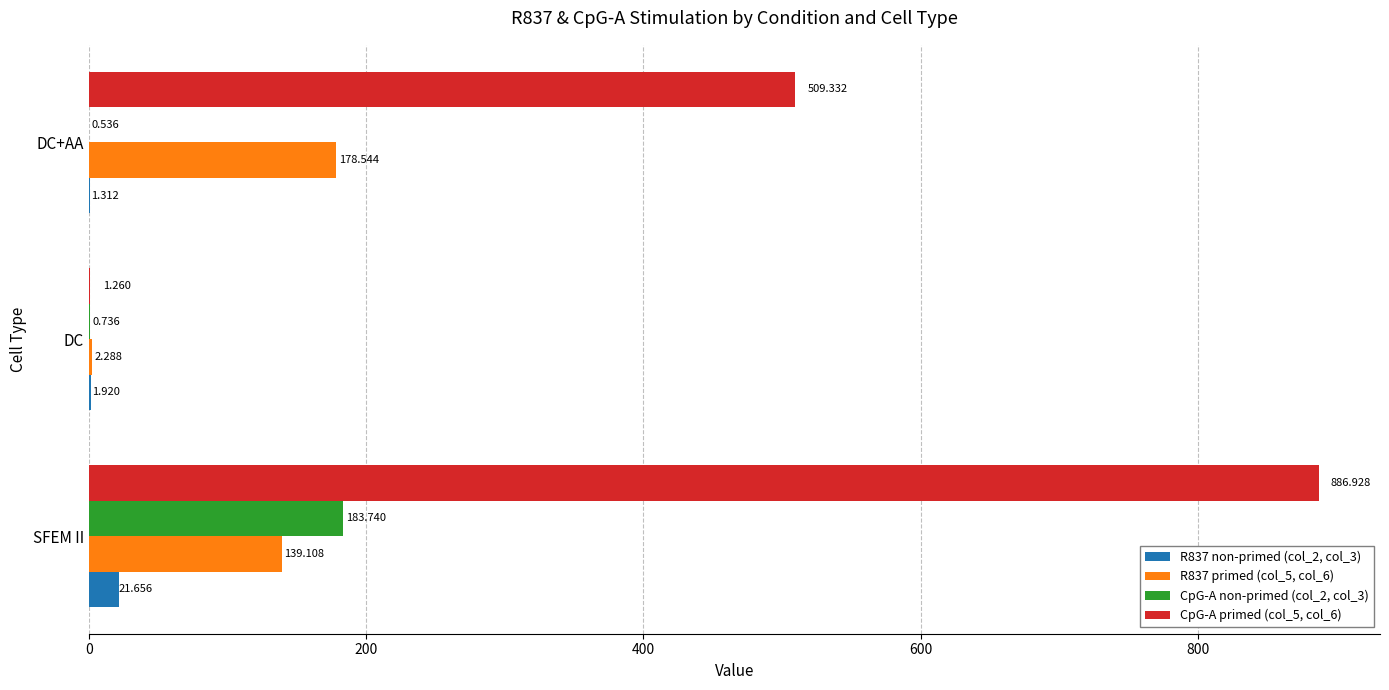

At which label is R837 non-primed (col_2, col_3) closest to 11?

DC